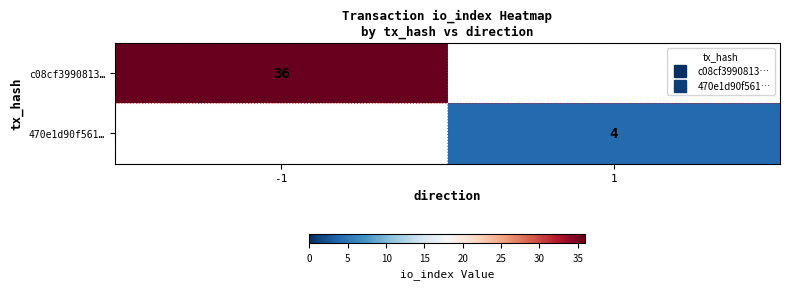

At which label is c08cf3990813… closest to 18?

-1